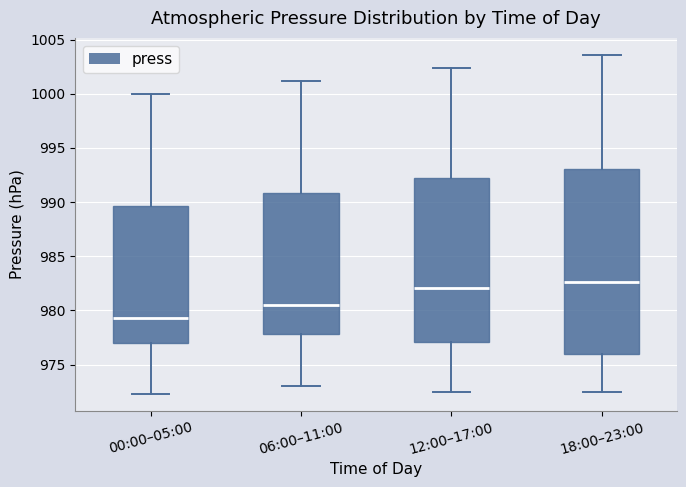

Reading left to right, read every box against the y-axis: the position of its median line, the range the box covers, and the ends of its whiskers. The values are not printed on the chart, so give them approximately, as read against the axis.

00:00–05:00: median 979.5, box 977.0 to 989.5, whiskers 972.5 to 1000.0
06:00–11:00: median 980.5, box 978.0 to 991.0, whiskers 973.0 to 1001.0
12:00–17:00: median 982.0, box 977.0 to 992.5, whiskers 972.5 to 1002.5
18:00–23:00: median 982.5, box 976.0 to 993.0, whiskers 972.5 to 1003.5